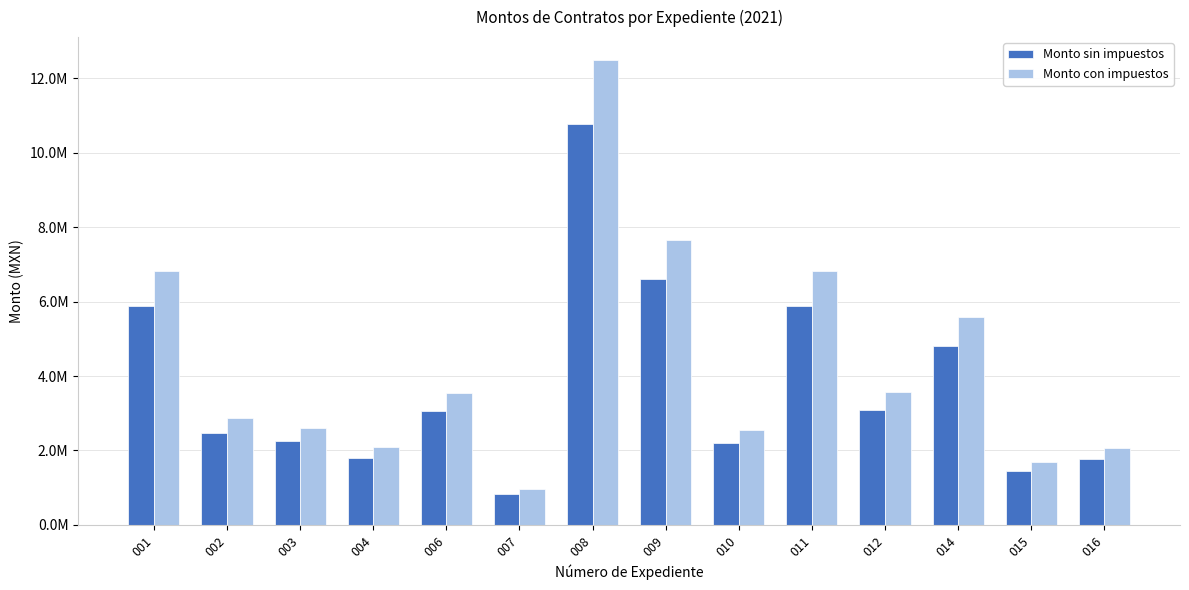

Are the bars grouped side by side (vs. stacked)?

Yes